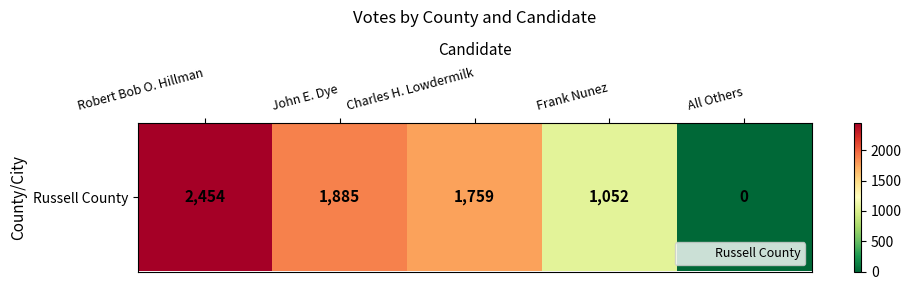

Reading left to right, list all the values displayed in this chart.

Robert Bob O. Hillman=2454	John E. Dye=1885	Charles H. Lowdermilk=1759	Frank Nunez=1052	All Others=0